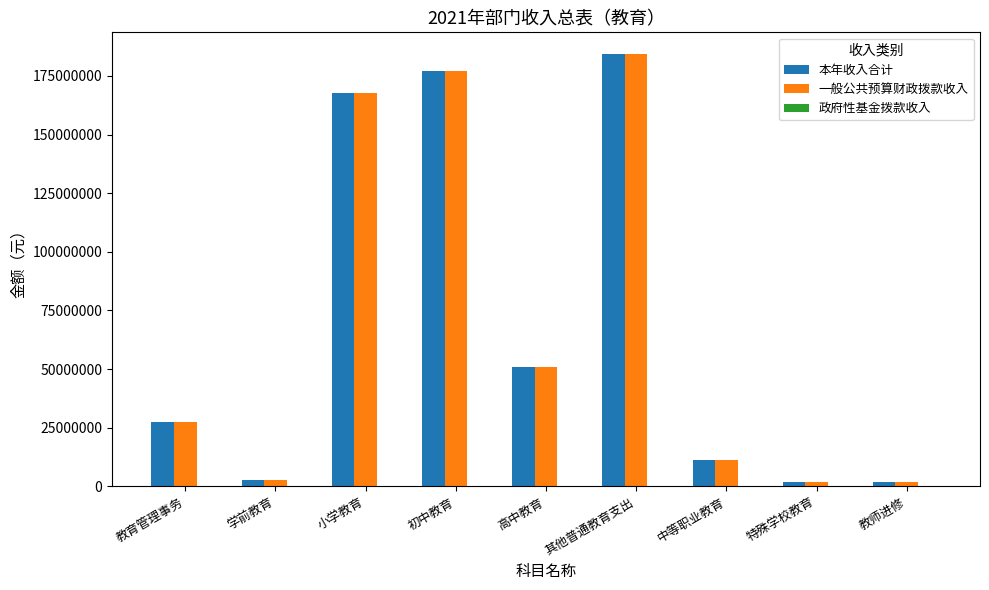

How many bars are there in each group?

2